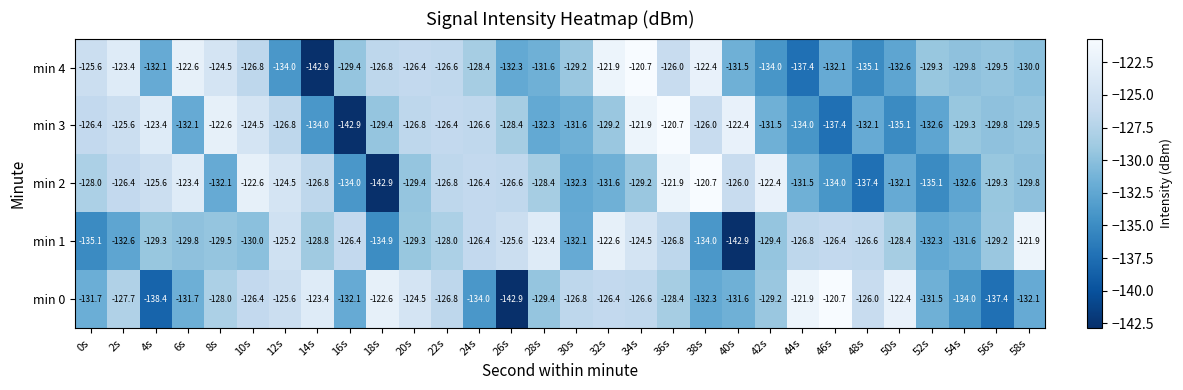

How many series are shown in this chart?

5